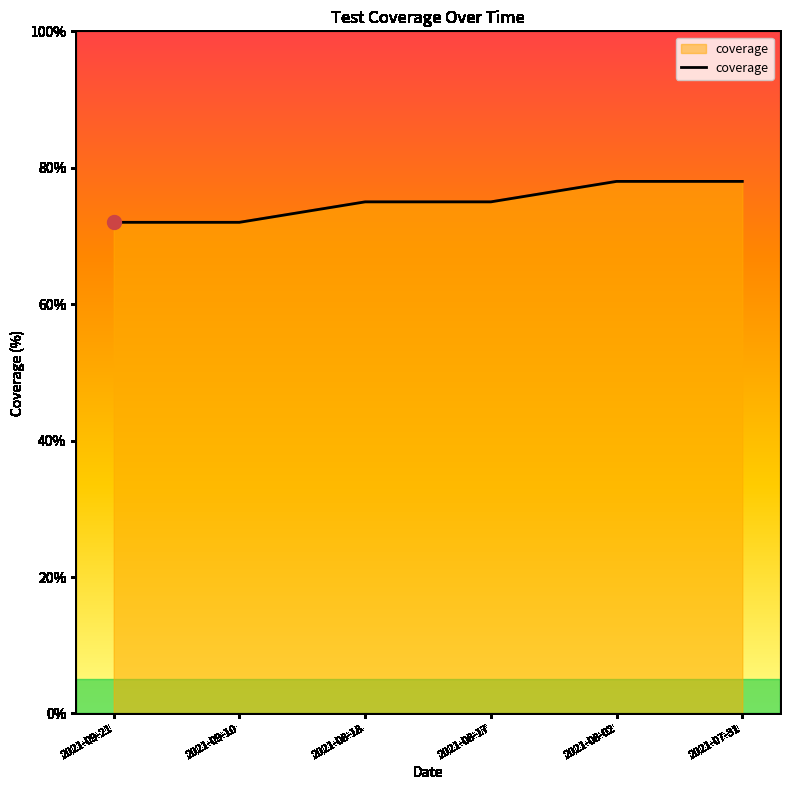

True or false: the data has more than 2 interior local peaks.

False